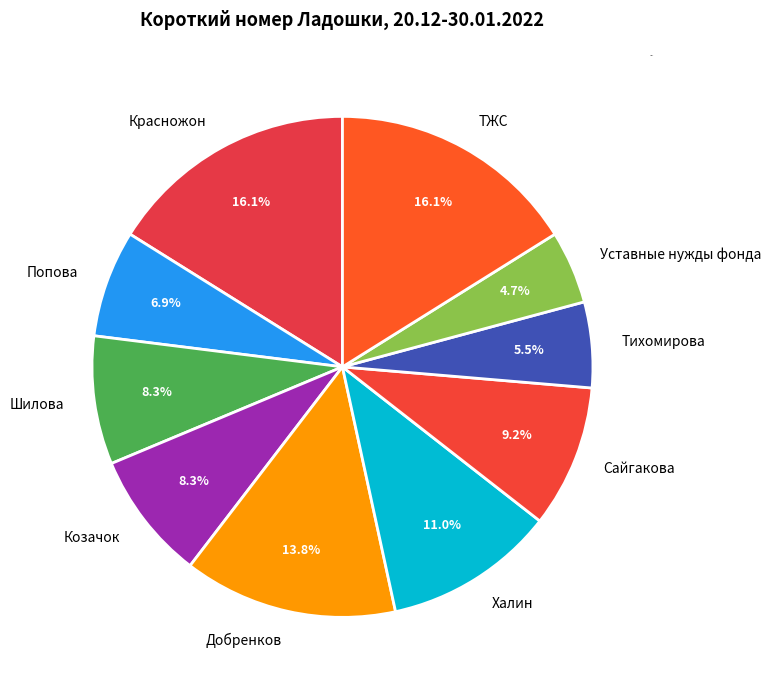

To the nearest percent, what is the difference between the Шилова and Тихомирова slice percentages?

3%